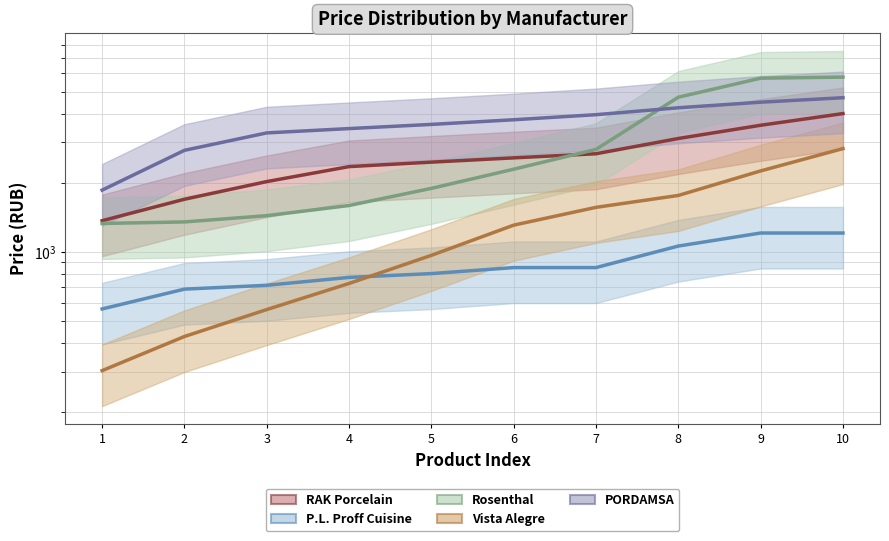

Reading left to right, transcribe all the data shown in this chart.

RAK Porcelain: 1=1366.0	2=1694.7	3=2023.3	4=2352.0	5=2460.0	6=2568.0	7=2676.0	8=3119.3	9=3562.7	10=4006.0
P.L. Proff Cuisine: 1=563.0	2=687.0	3=714.0	4=773.0	5=803.0	6=853.0	7=853.0	8=1059.0	9=1207.0	10=1207.0
Rosenthal: 1=1328.7	2=1349.3	3=1436.8	4=1591.3	5=1890.0	6=2291.6	7=2796.0	8=4722.4	9=5716.5	10=5778.3
Vista Alegre: 1=303.0	2=426.9	3=559.6	4=727.3	5=964.7	6=1306.3	7=1562.0	8=1760.3	9=2252.4	10=2818.0
PORDAMSA: 1=1857.0	2=2769.7	3=3299.3	4=3446.0	5=3593.3	6=3765.3	7=3962.0	8=4246.7	9=4492.0	10=4698.0